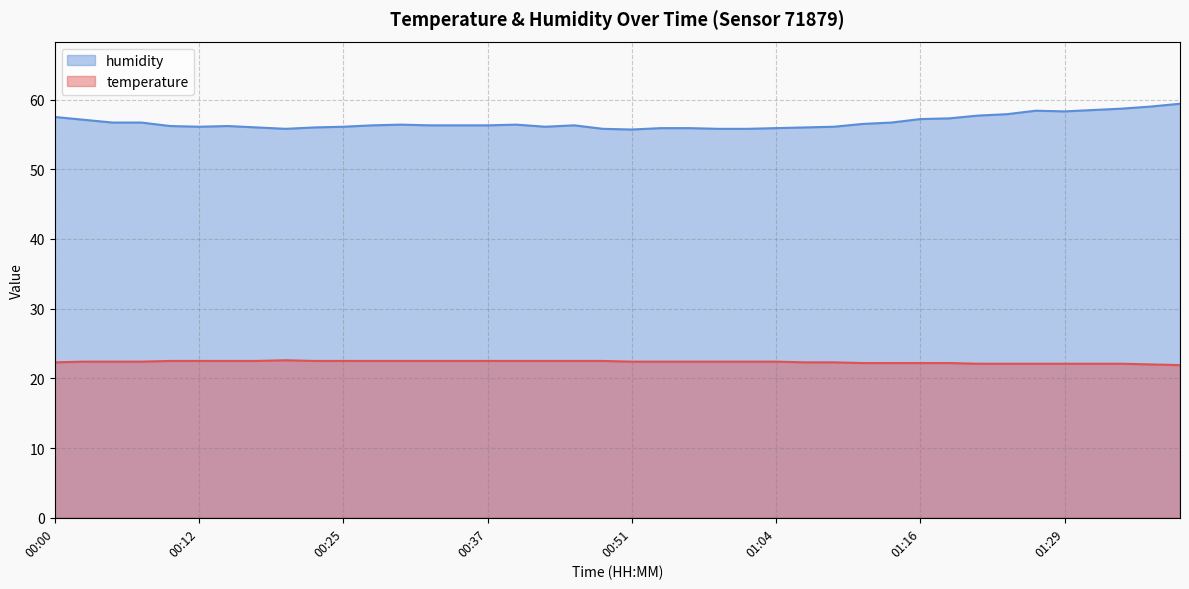

True or false: temperature has more than 1 points higher than both neighbors.

False